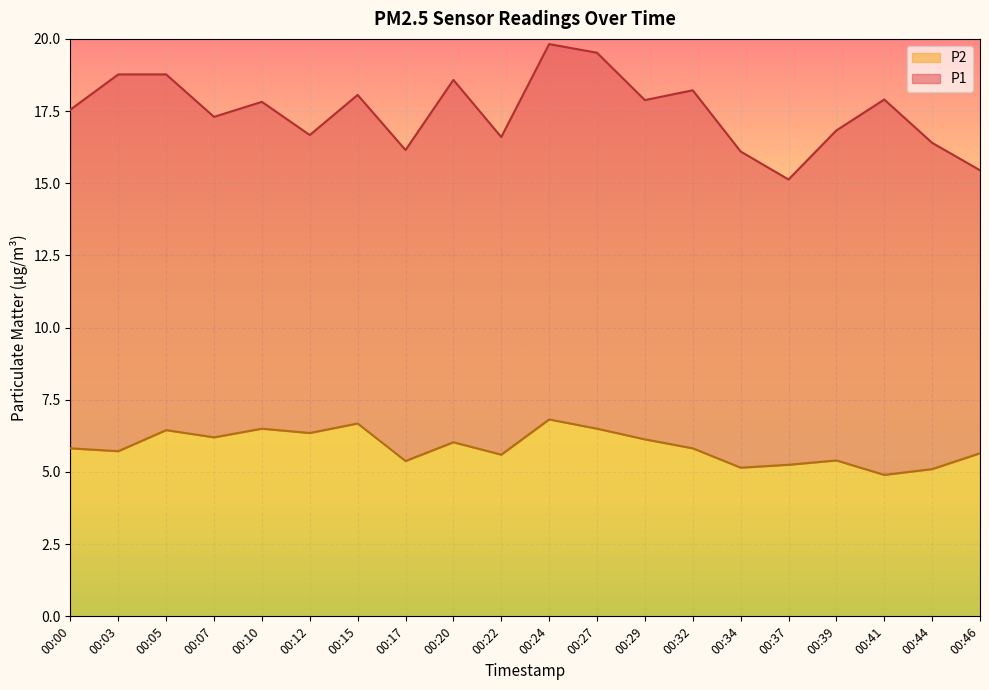

List the labels in order of value, largest first.

00:24, 00:15, 00:10, 00:27, 00:05, 00:12, 00:07, 00:29, 00:20, 00:00, 00:32, 00:03, 00:46, 00:22, 00:39, 00:17, 00:37, 00:34, 00:44, 00:41